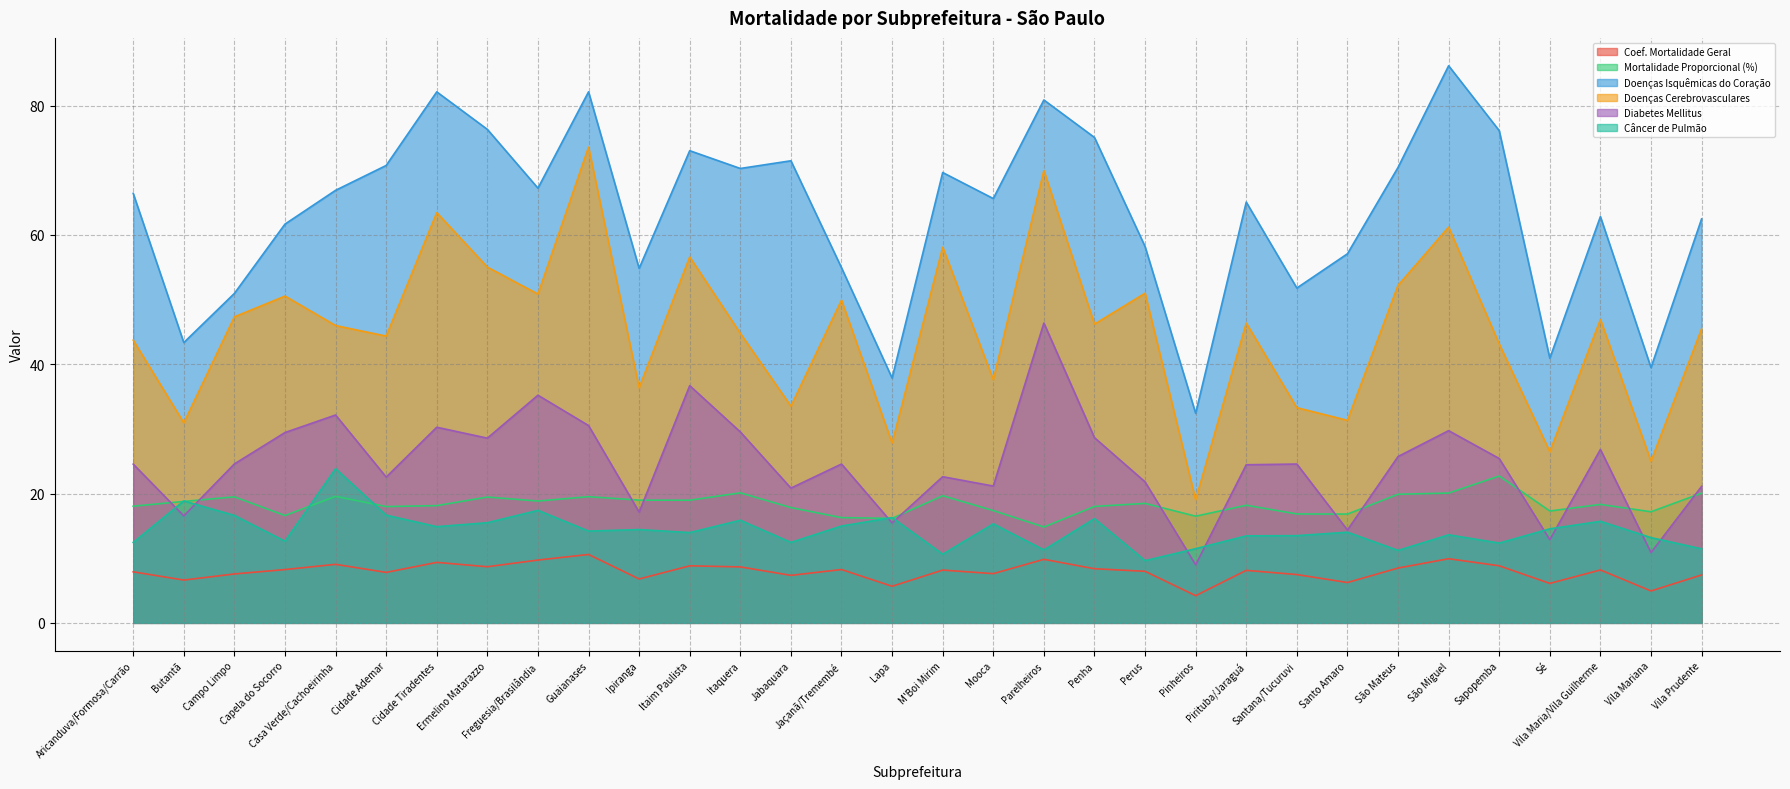

List the series in order of their peak value, lowest first.

Coef. Mortalidade Geral, Mortalidade Proporcional (%), Câncer de Pulmão, Diabetes Mellitus, Doenças Cerebrovasculares, Doenças Isquêmicas do Coração